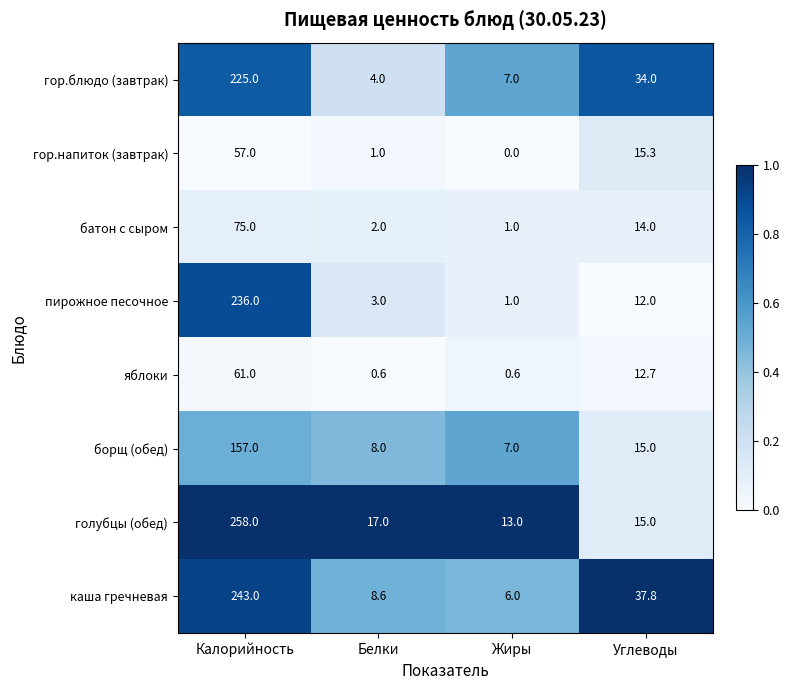

At how many categories does at least one series exceed 0?

4